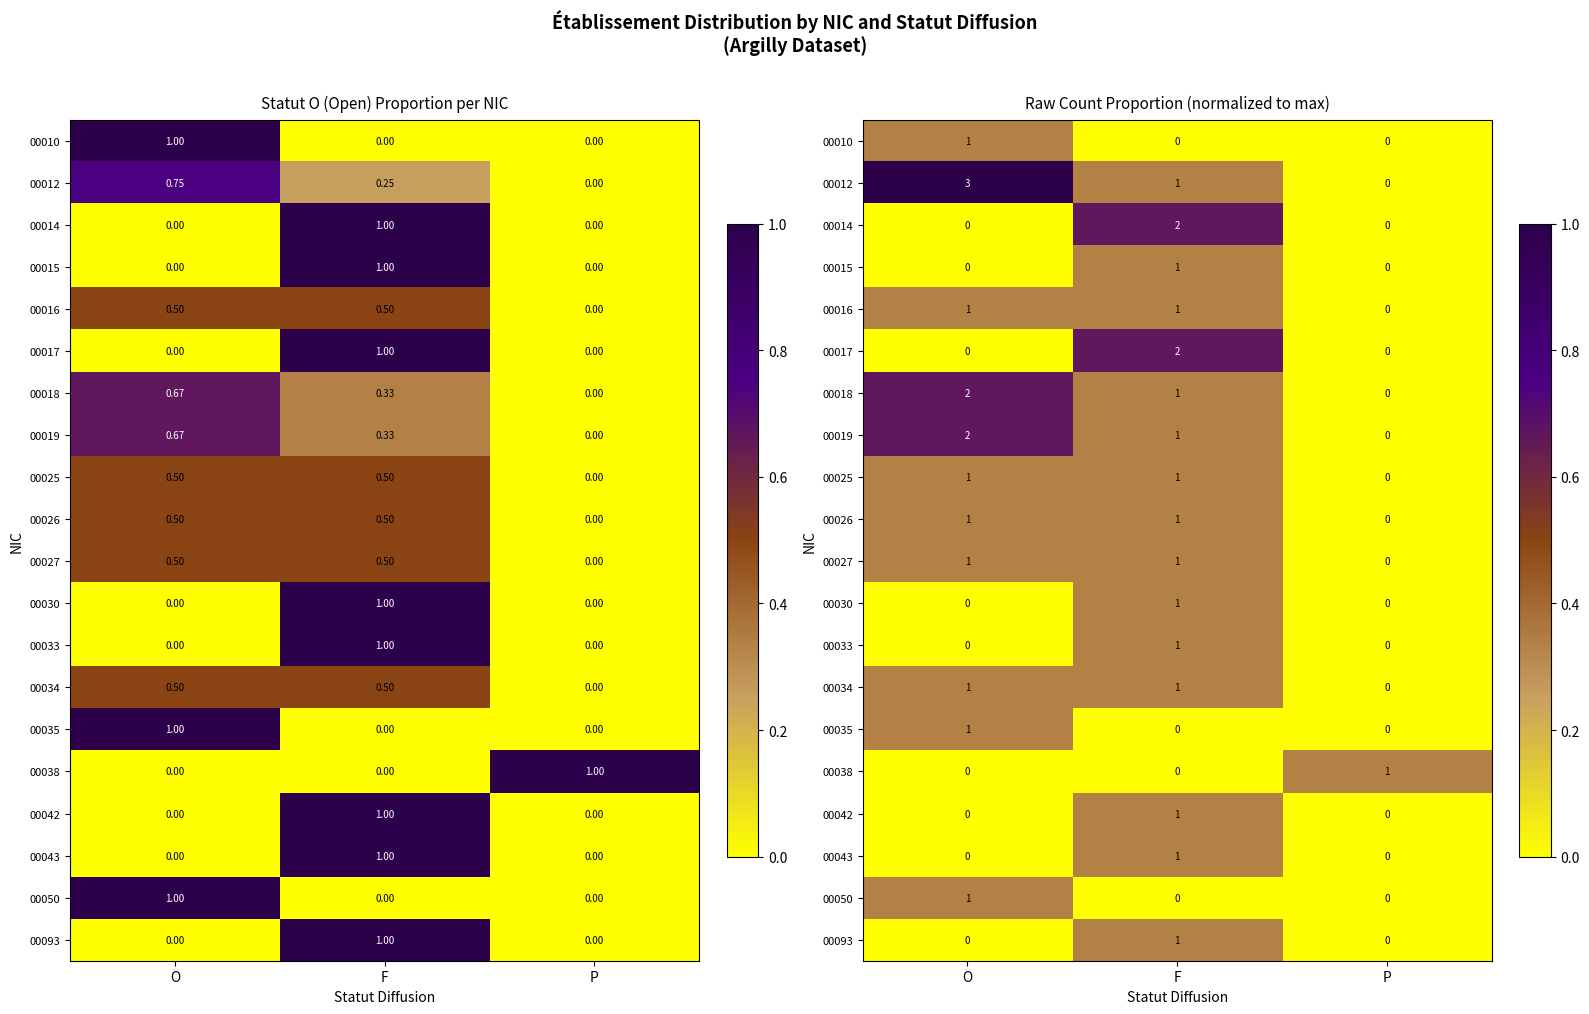

The value of 00030 at P is 0.1. True or false?

False